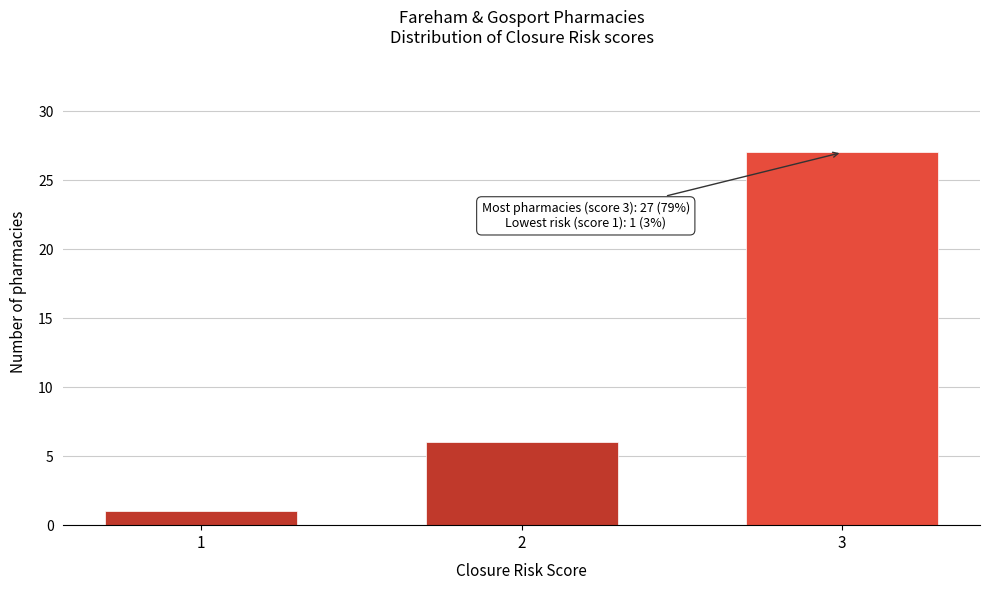

Reading left to right, list all the values displayed in this chart.

1=1	2=6	3=27